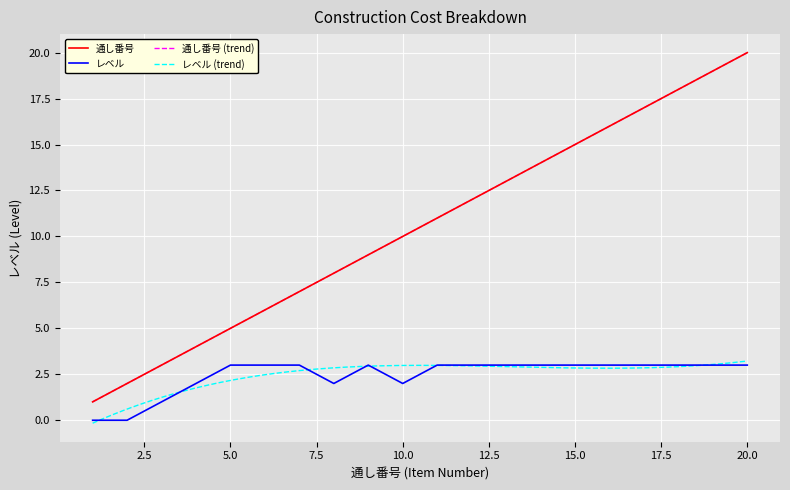

Which label corresponds to the smallest value in the chart?

1